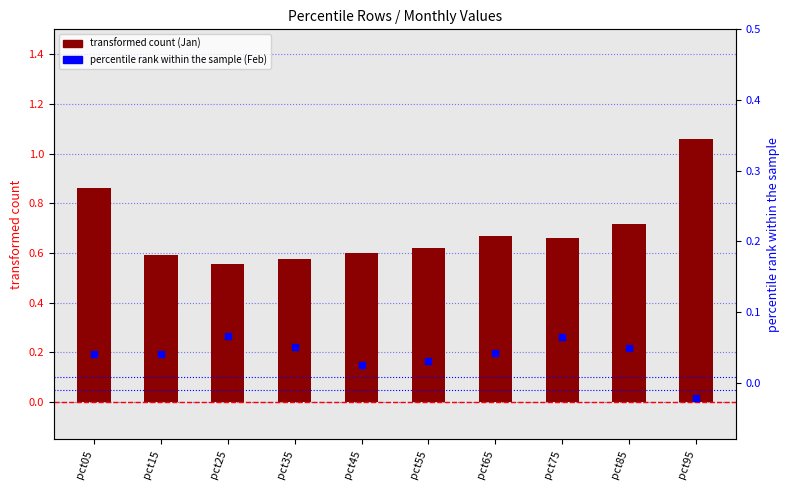

What are all the series names shown in the legend?

transformed count (Jan), percentile rank within the sample (Feb)